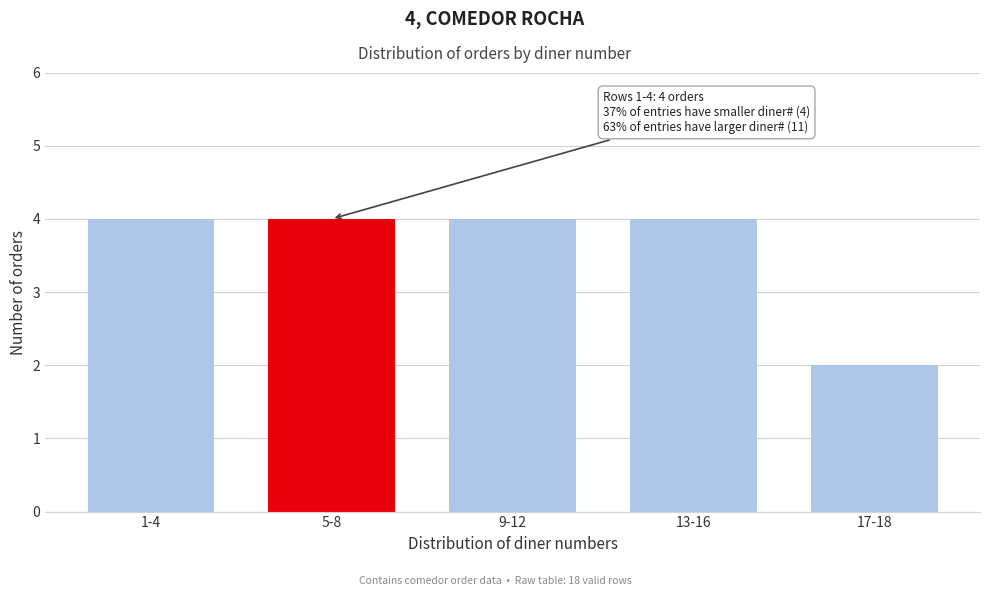

Reading left to right, transcribe all the data shown in this chart.

4	4	4	4	2